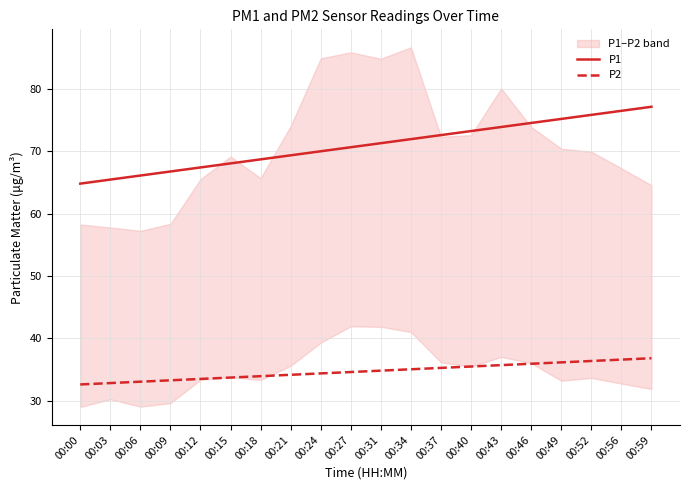

At how many categories does at least one series exceed 69?

13